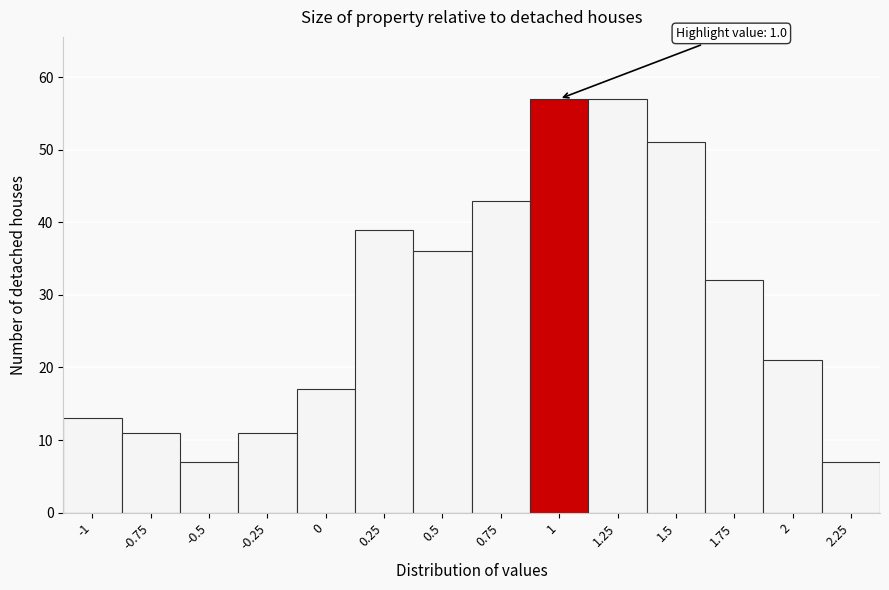

Reading right to left, list all the values displayed in this chart.

7	21	32	51	57	57	43	36	39	17	11	7	11	13